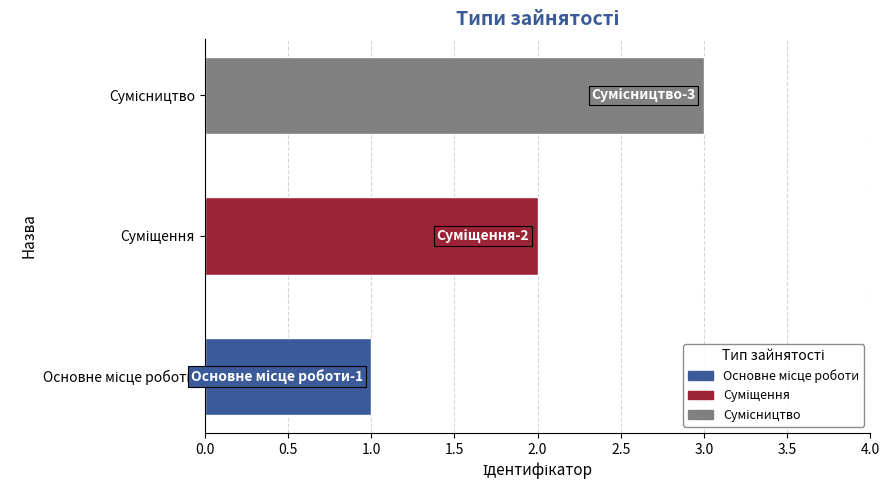

What is the maximum value shown in the chart?

3